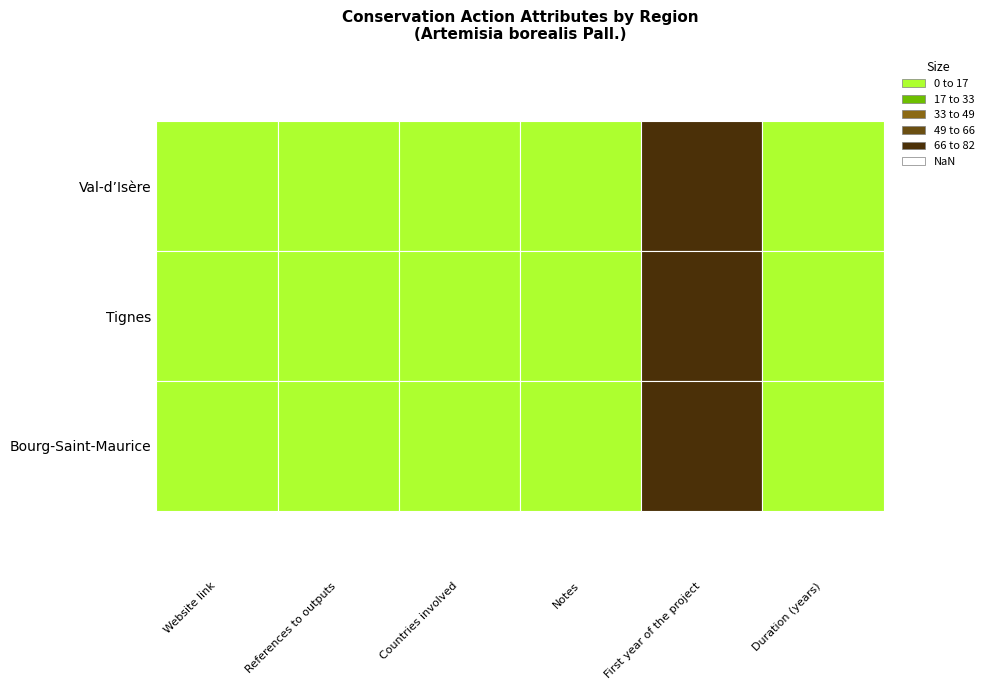

List the labels in order of Website link value, largest first.

0, 1, 2